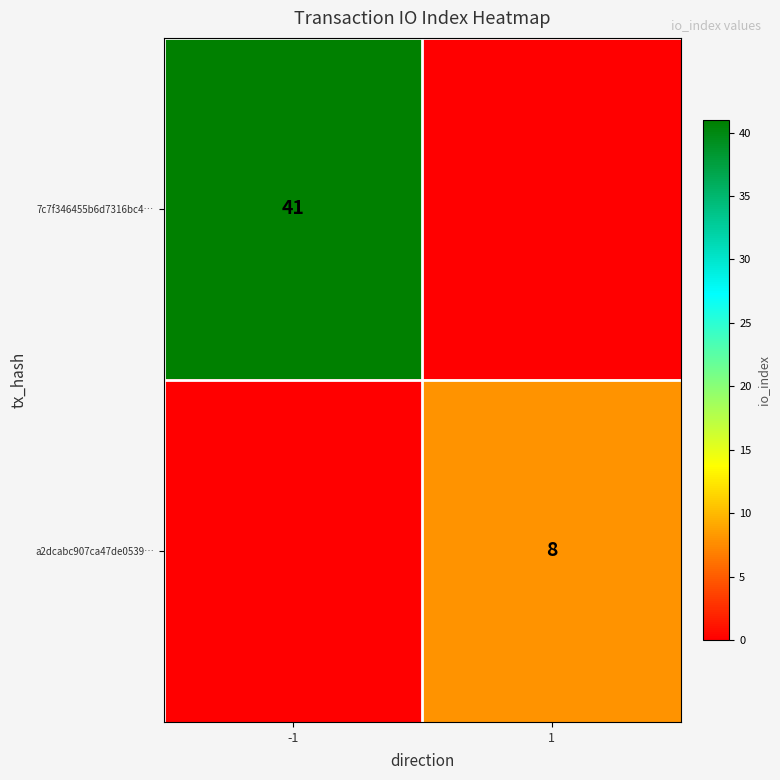

True or false: a2dcabc907ca47de0539… has a value of 8 at 1.

True